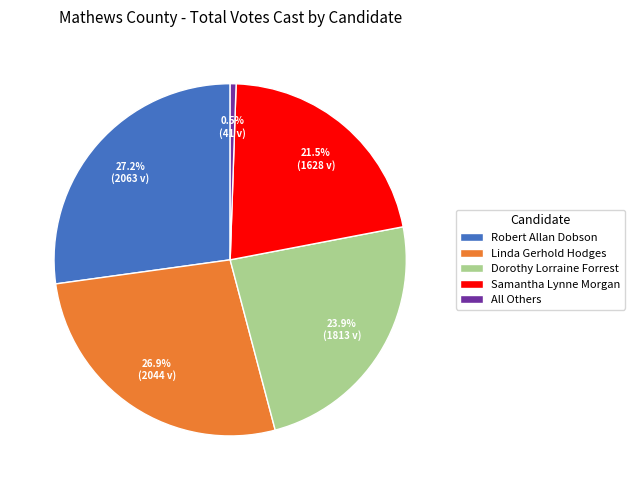

Is it true that Samantha Lynne Morgan is 15% of the pie?

False